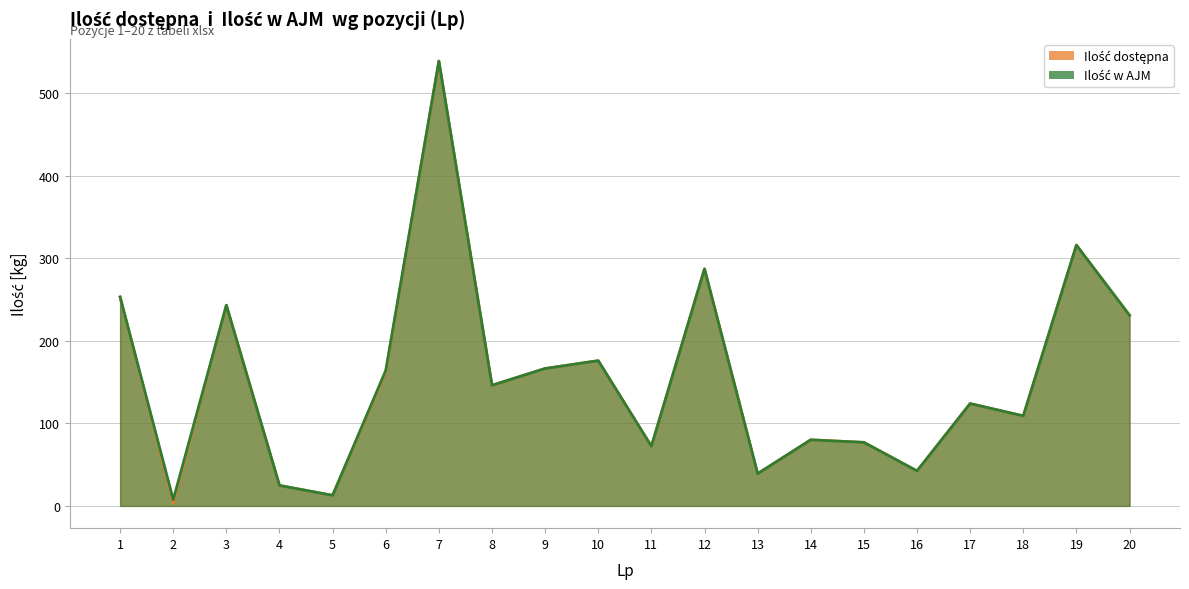

Which series has the largest total across all categories?

Ilość w AJM